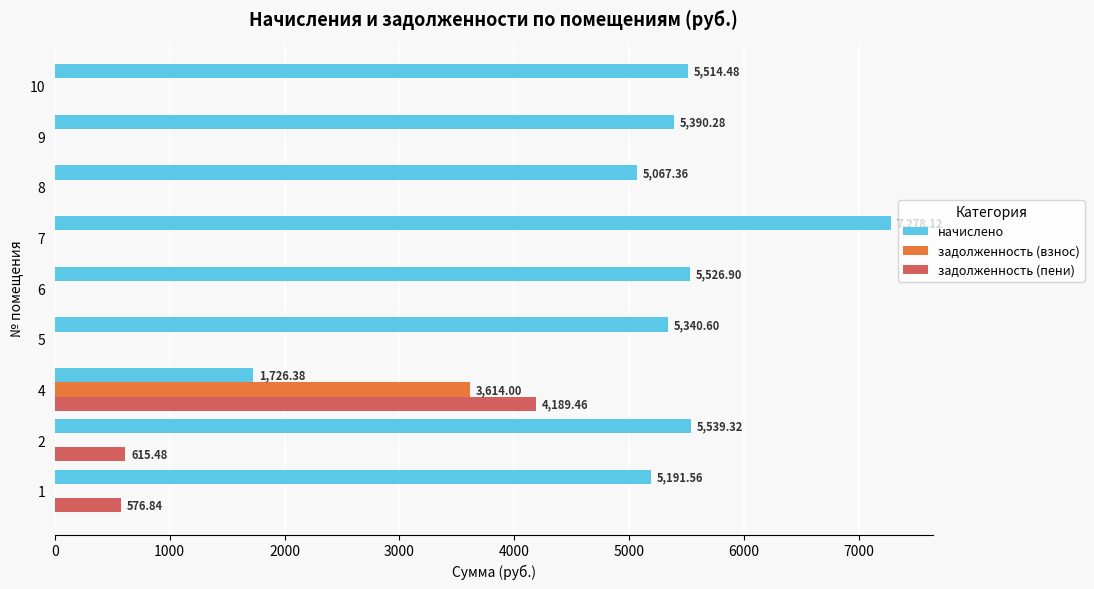

What is the average value of the задолженность (взнос) series?

401.6